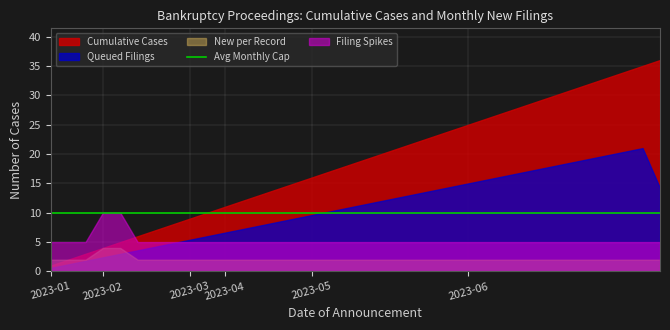

What is the average value of the Cumulative Cases series?

18